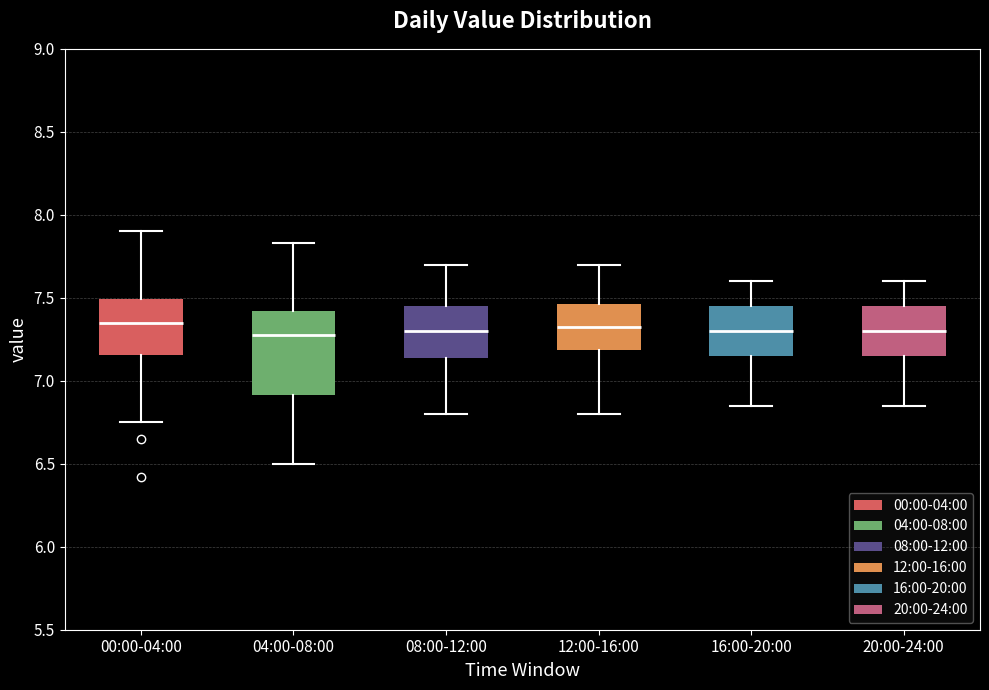

Where is the upper edge of the box for 12:00-16:00 on the y-axis? The values are not printed on the chart, so give them approximately, as read against the axis.

7.45